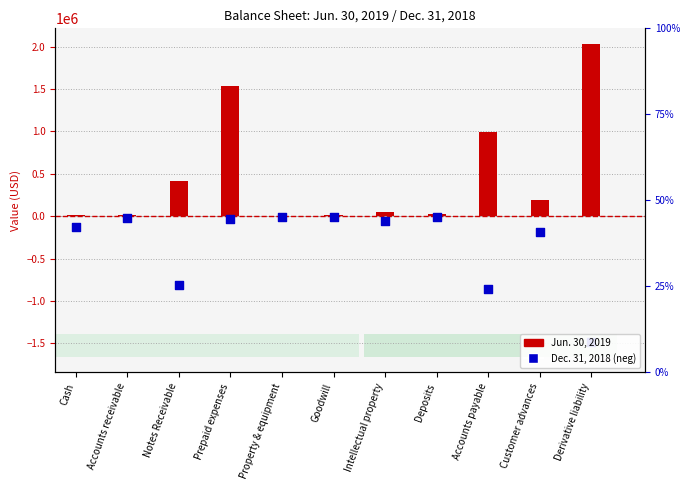

Which series has the largest total across all categories?

Jun. 30, 2019